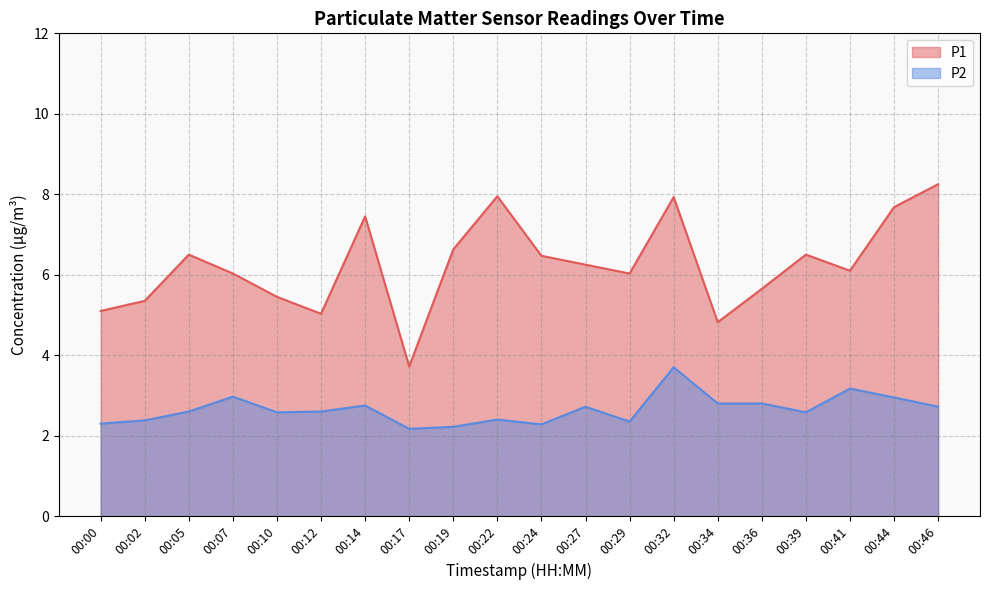

What is the difference between the maximum and minimum values in the P1 series?

4.5